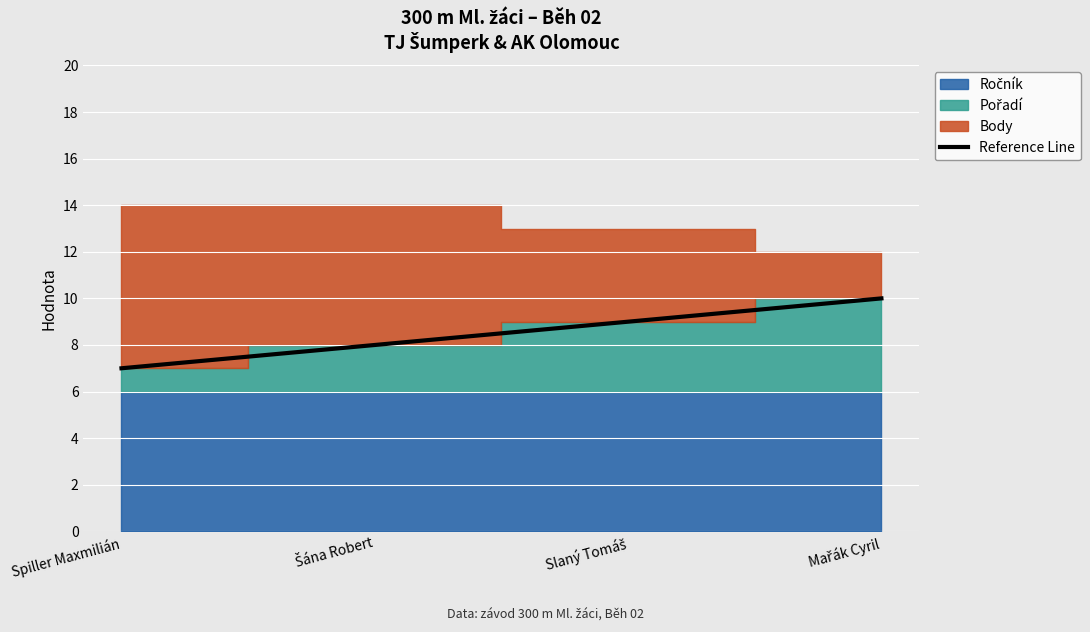

What position from the right is Slaný Tomáš?

2